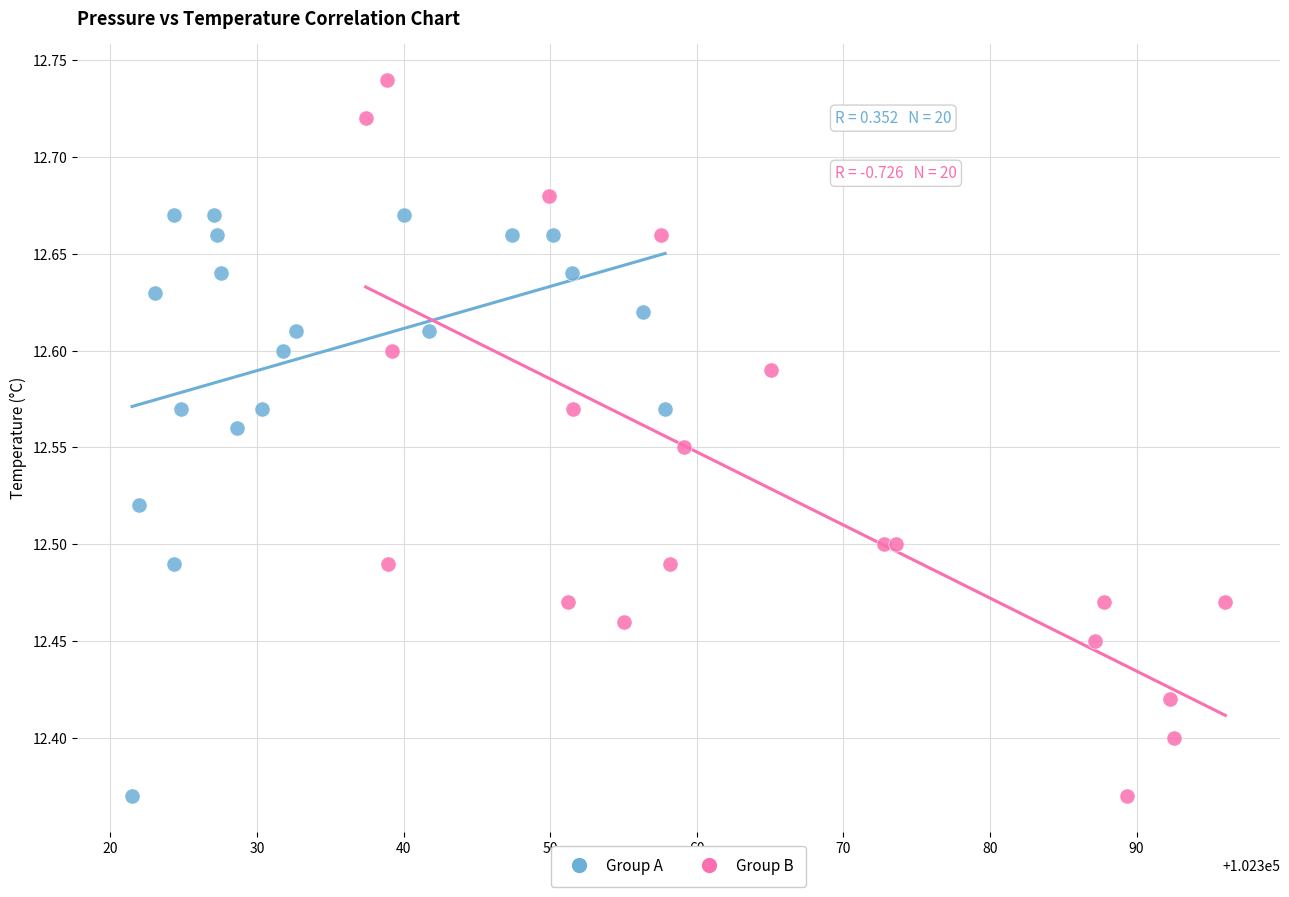

Which series contains the highest Y value?

Group B